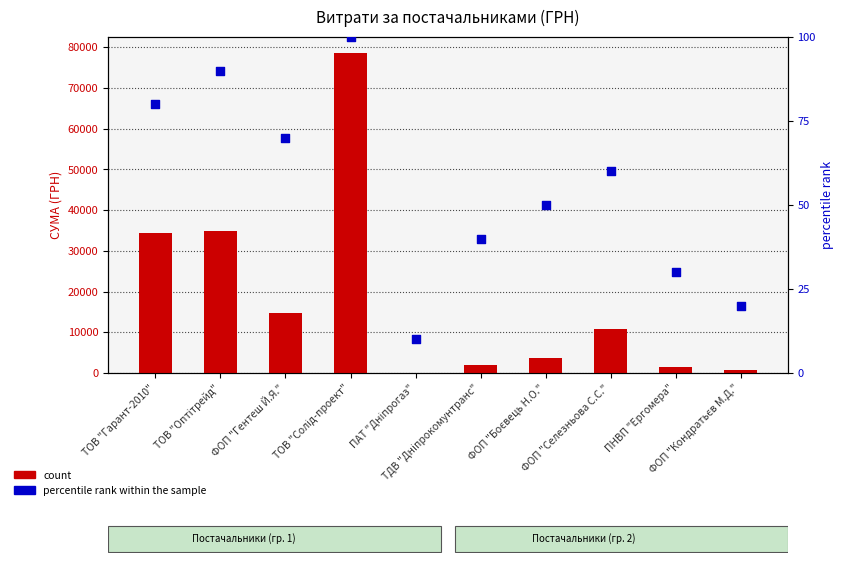

What is the total value across all series at ФОП "Гентеш Й.Я."?

14823.0